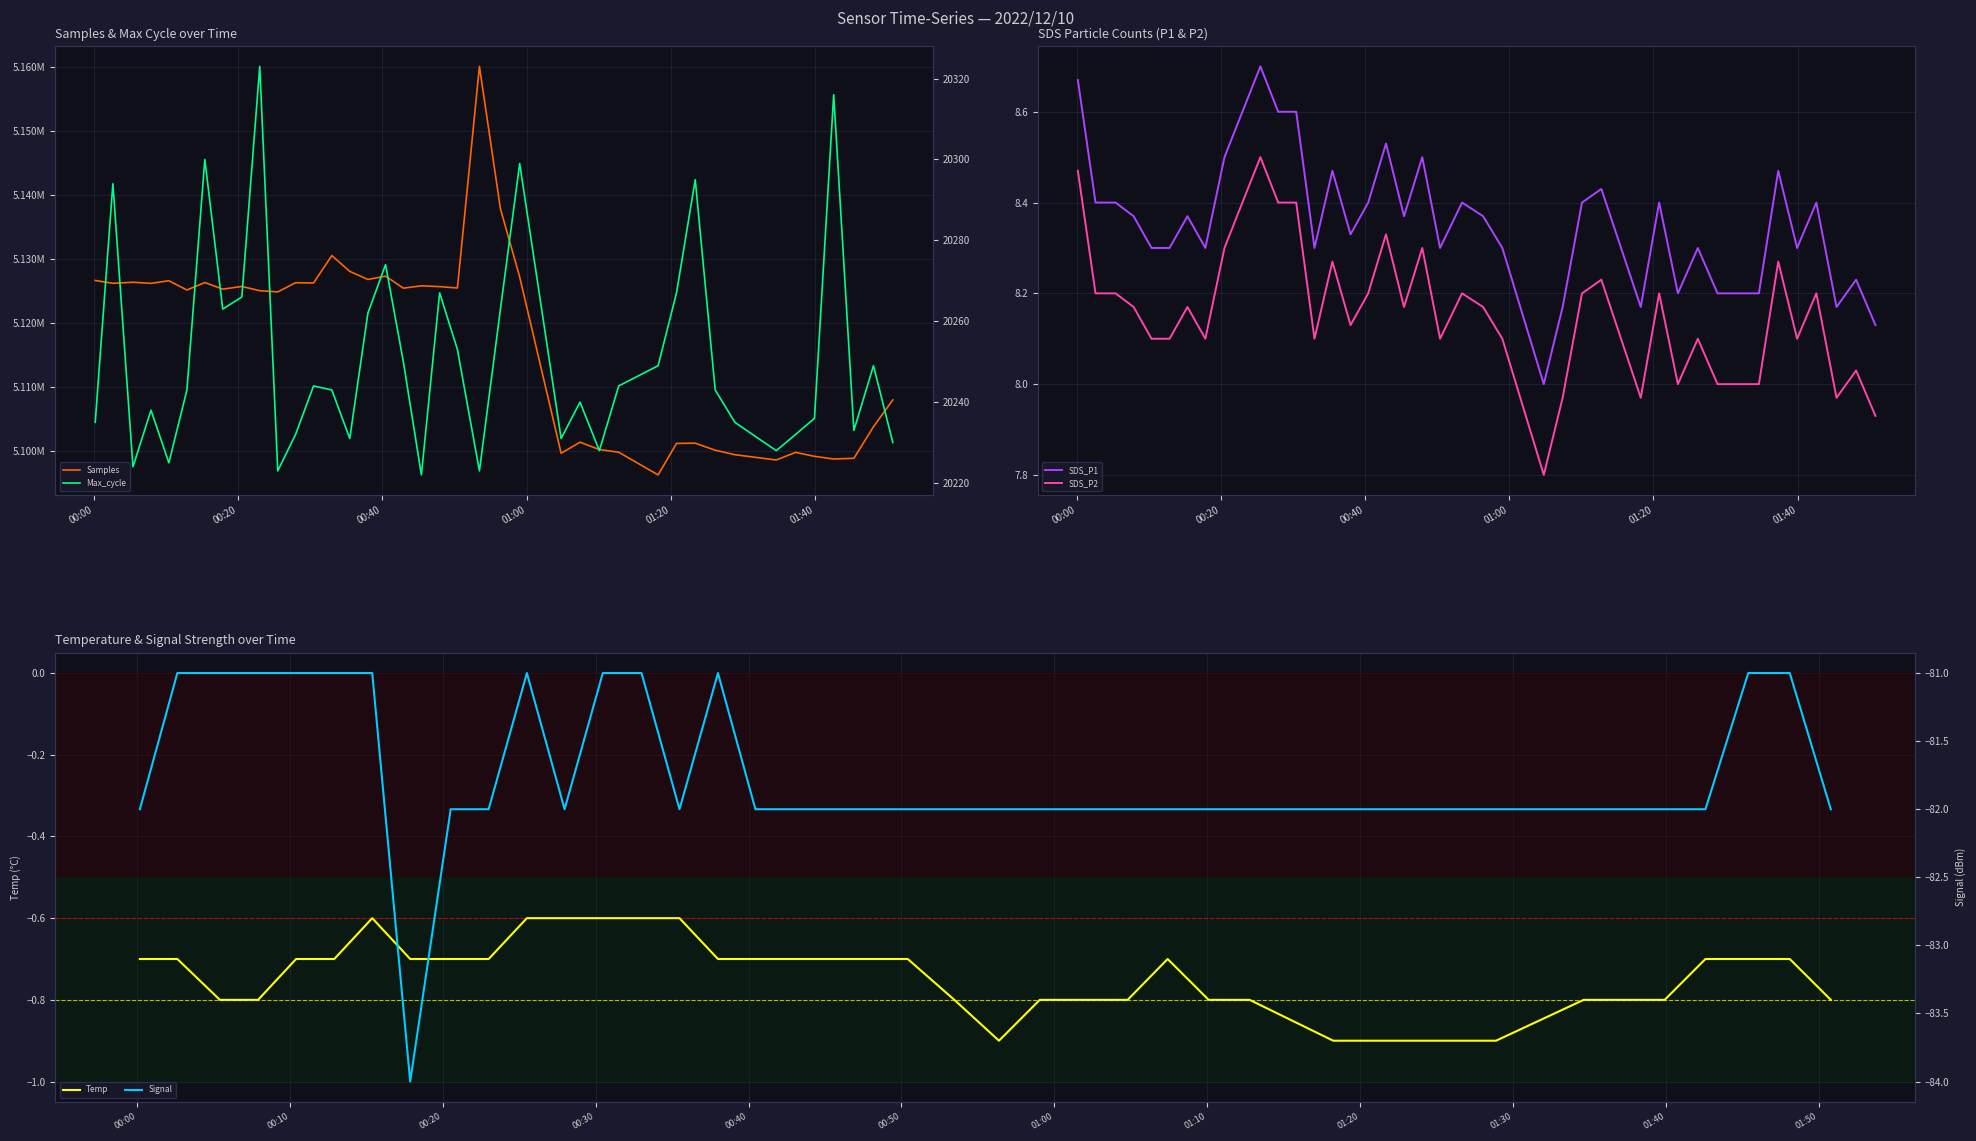

What is the difference between the maximum and minimum values in the SDS_P1 series?

0.7